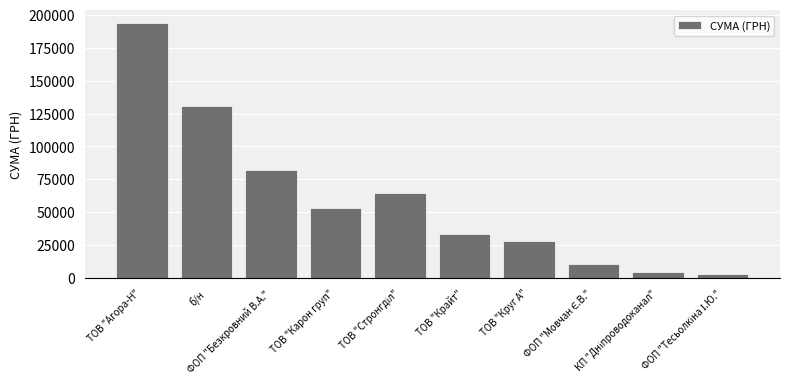

What is the maximum value shown in the chart?

193823.6